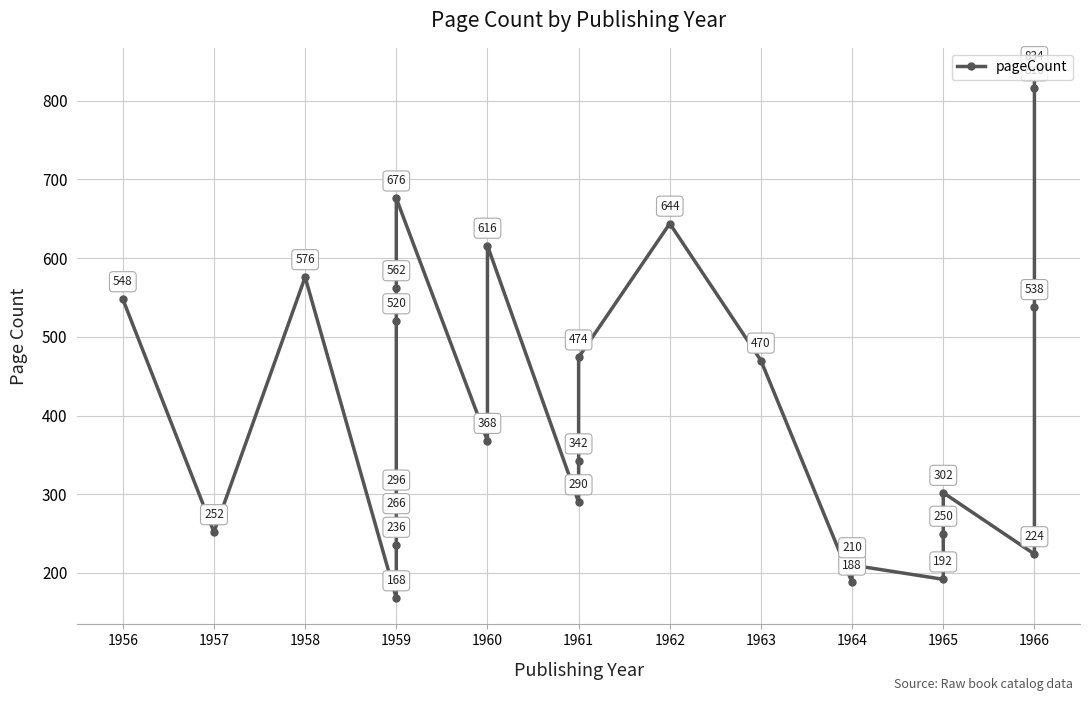

Reading right to left, list all the values displayed in this chart.

834	816	538	224	302	250	192	210	188	470	644	474	342	290	616	368	676	562	520	296	266	236	168	576	252	548